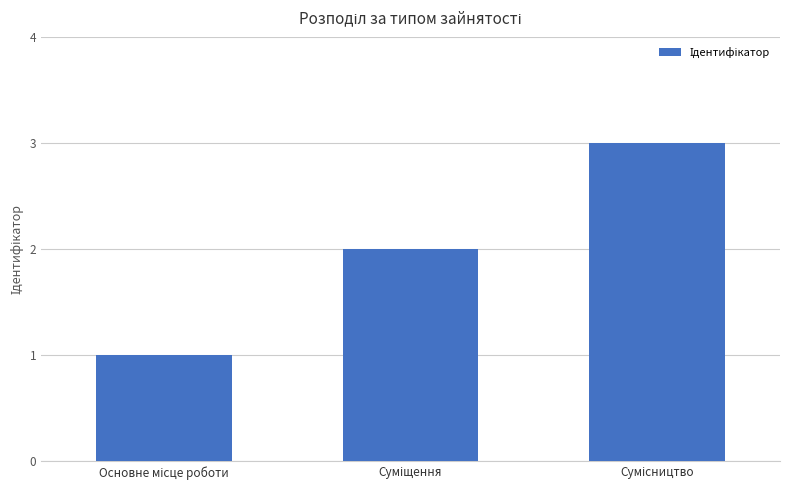

What is the greatest value displayed?

3